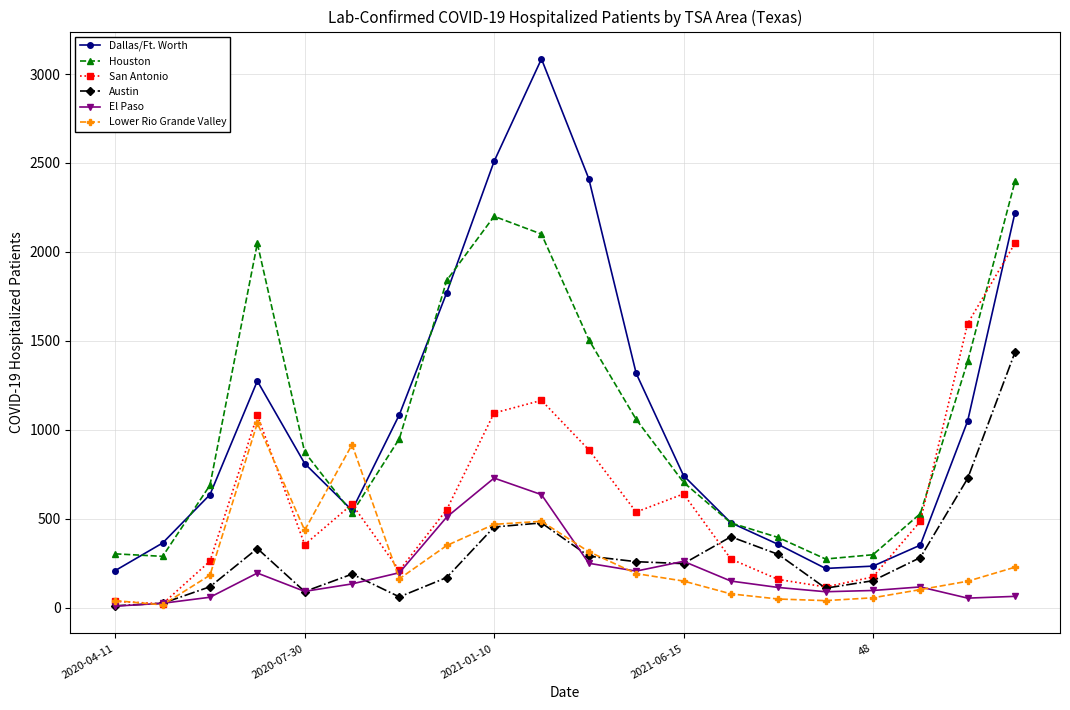

How many interior local valleys does the Dallas/Ft. Worth series have?

2